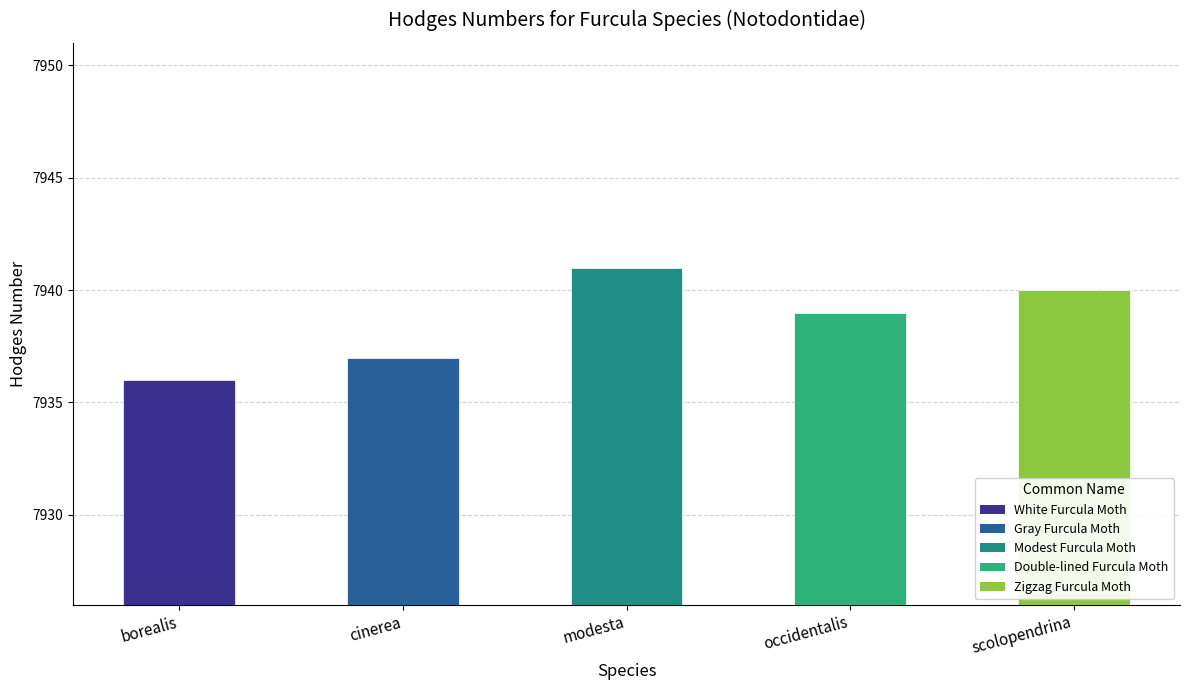

What position from the left is occidentalis?

4